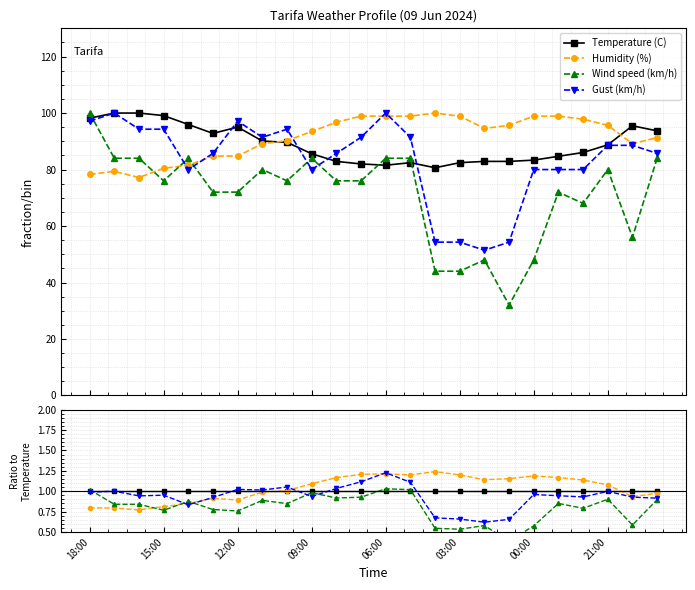

What is the label of the 10th point from the left?

09:00